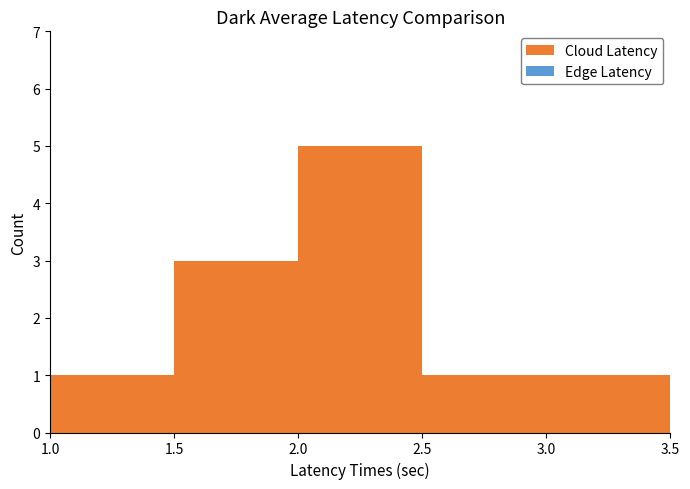

What is the height of the bar covering 1.5 to 2.0 on the x-axis? The values are not printed on the chart, so give them approximately, as read against the axis.

3